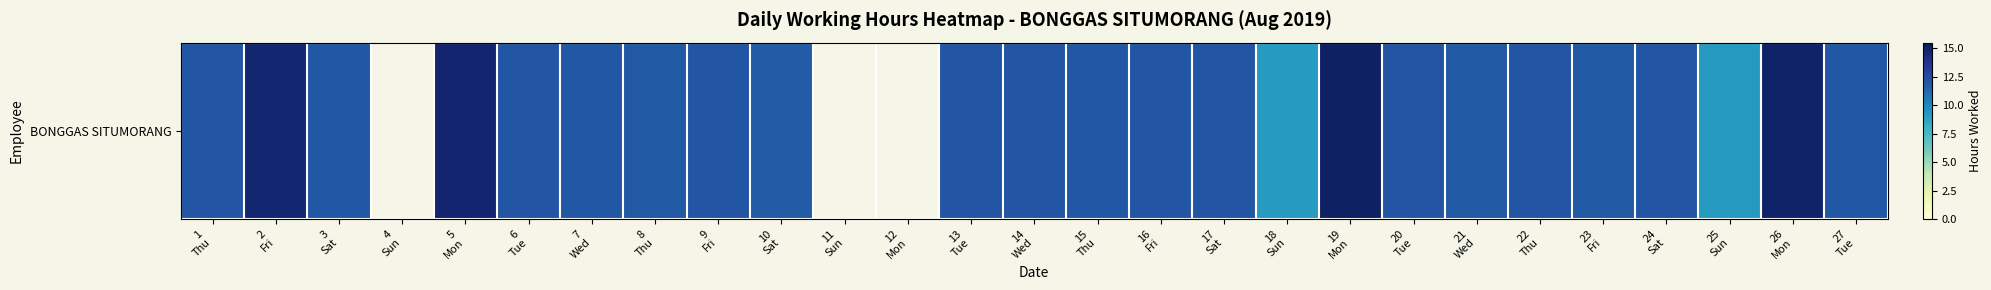

What is the approximate value at 5
Mon?

14.7